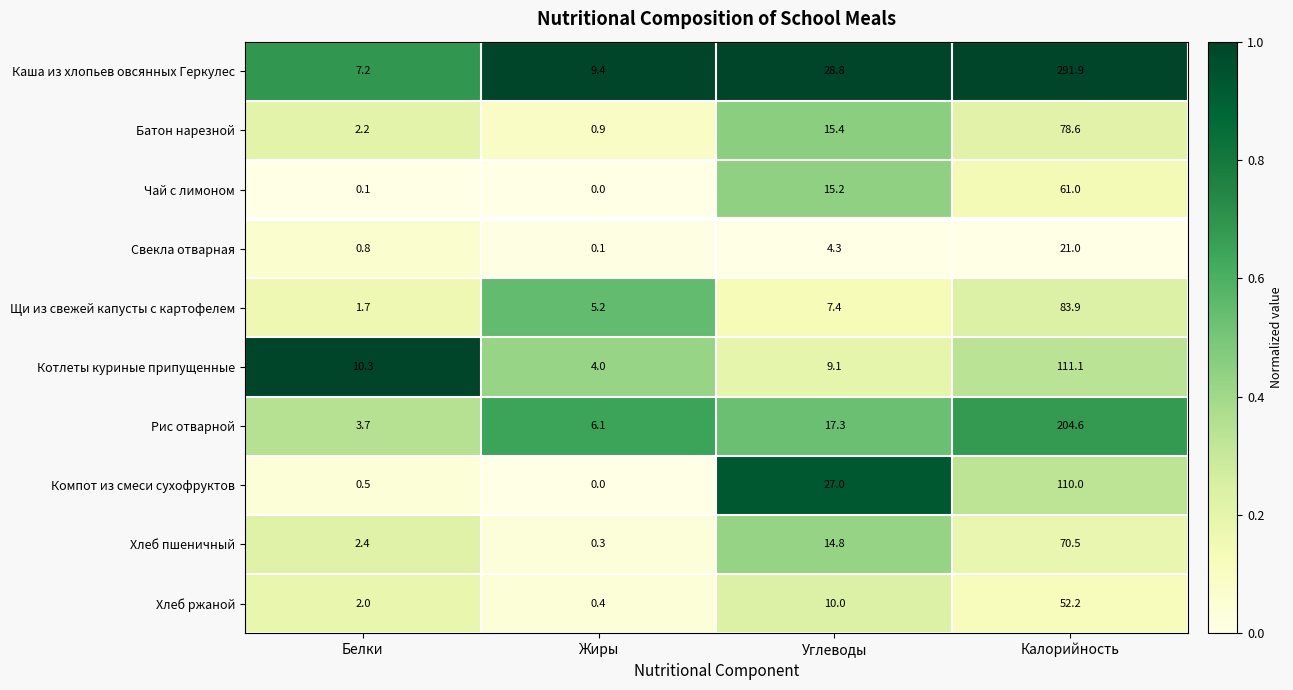

At which label is Хлеб пшеничный closest to 35?

Углеводы